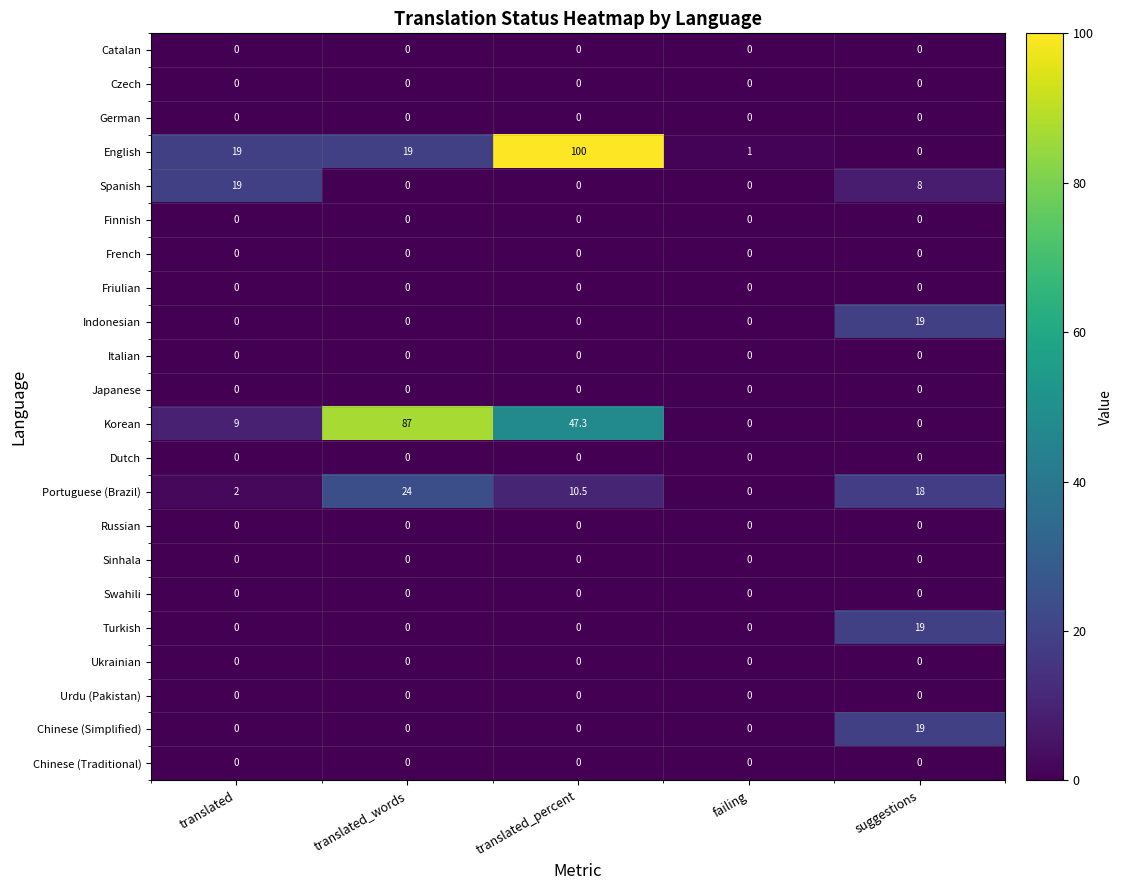

The Ukrainian series shows 0.0 at failing. True or false?

True